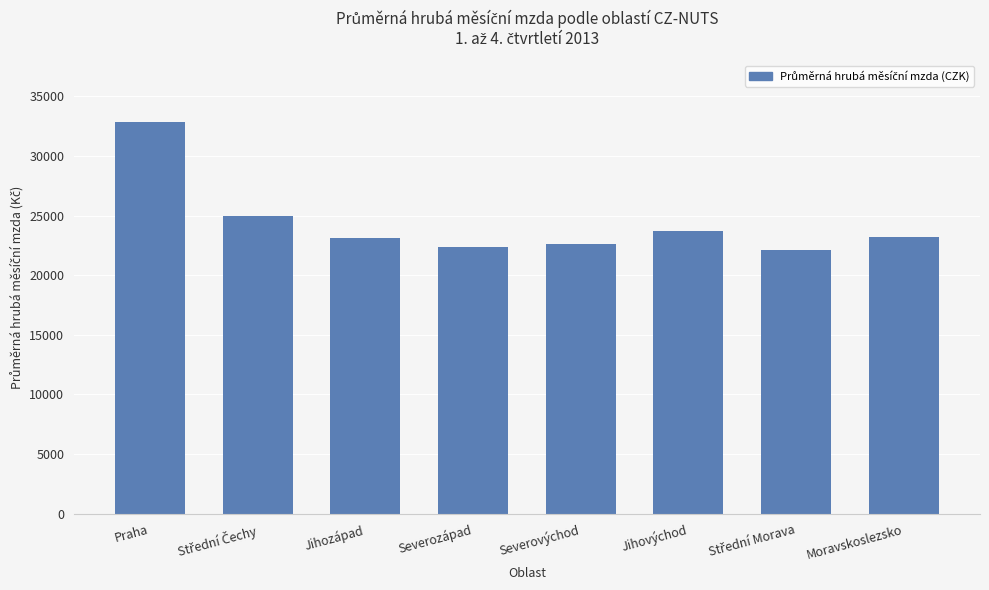

What is the average value?

24385